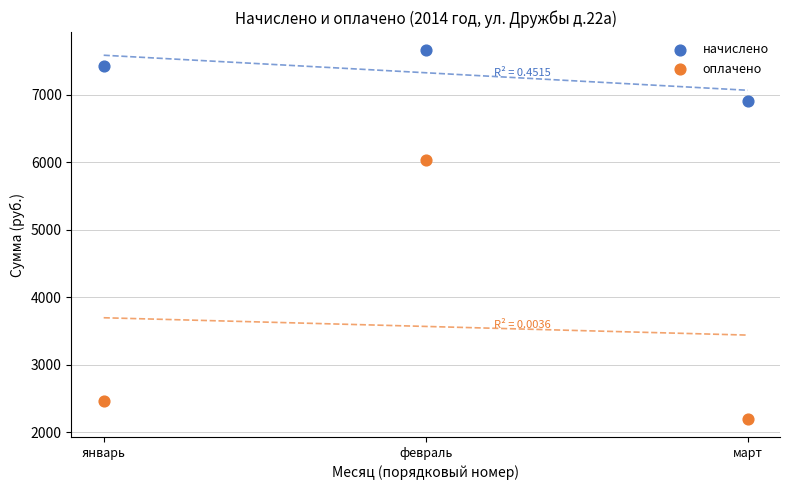

Which series contains the highest Y value?

начислено